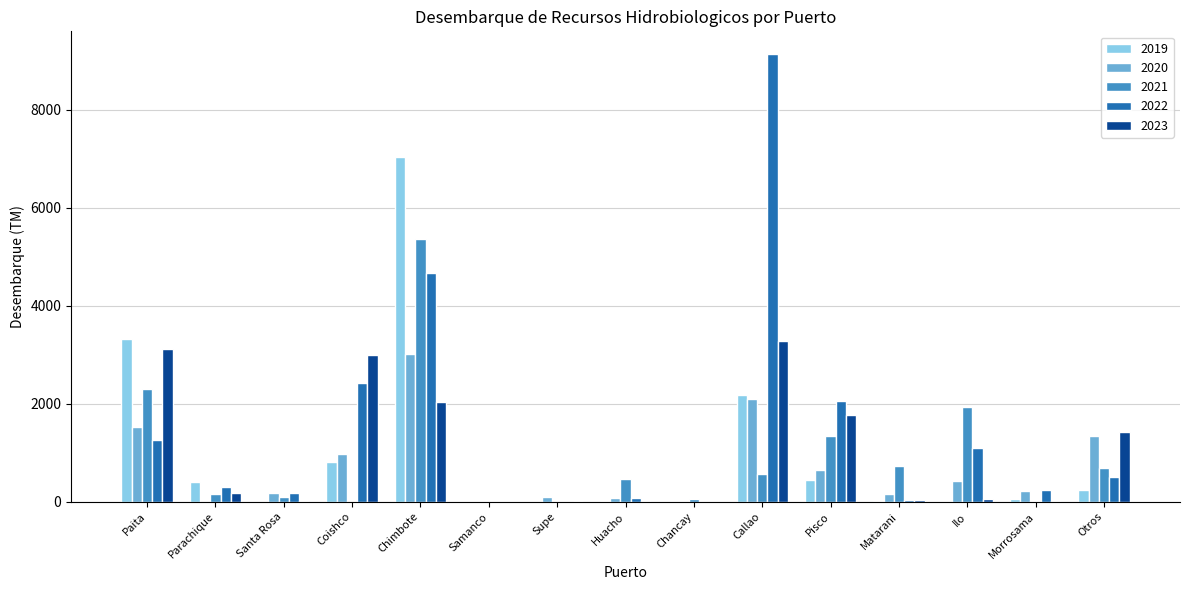

The value of 2023 at Chimbote is 2044.6. True or false?

True